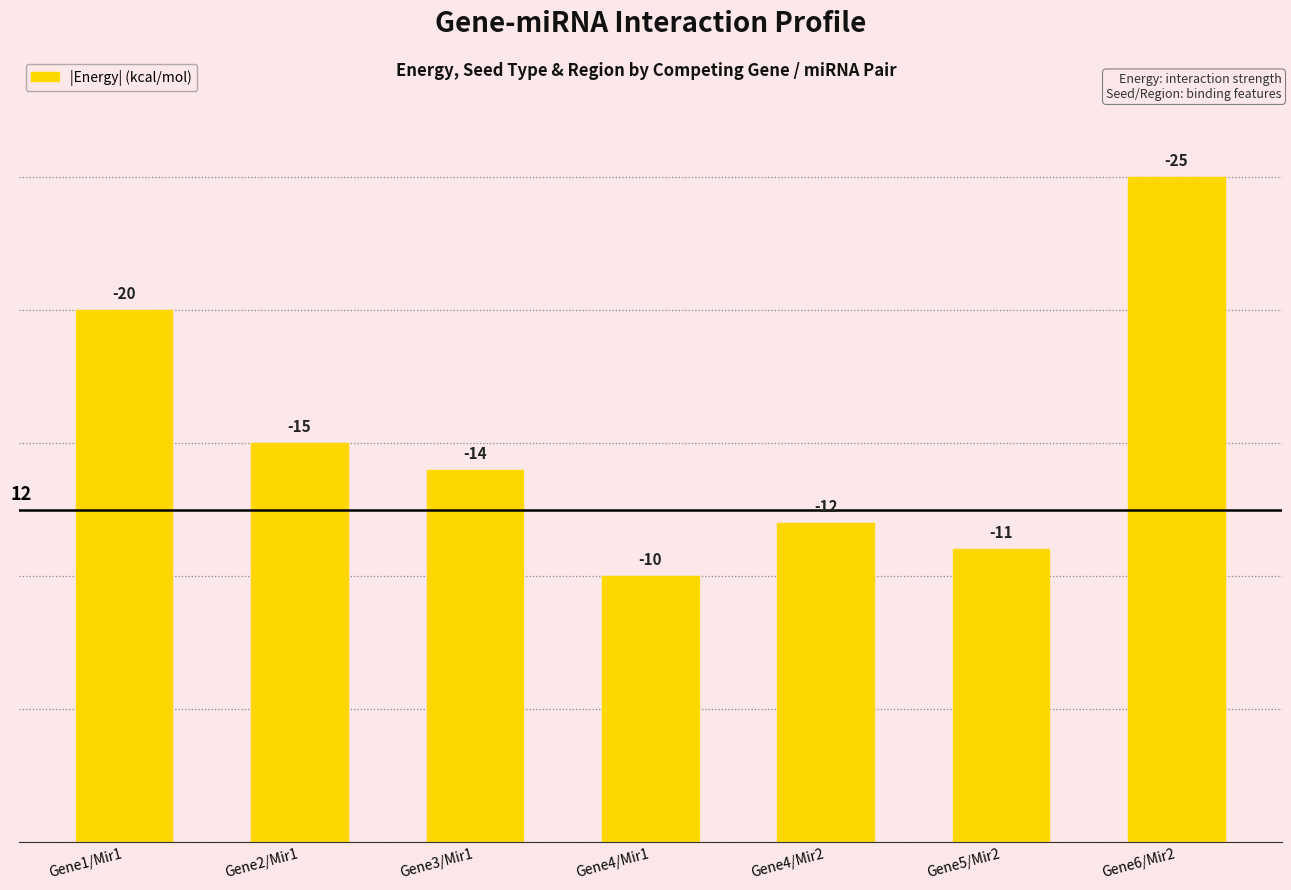

Rank the categories by value from lowest to highest.

Gene4/Mir1, Gene5/Mir2, Gene4/Mir2, Gene3/Mir1, Gene2/Mir1, Gene1/Mir1, Gene6/Mir2